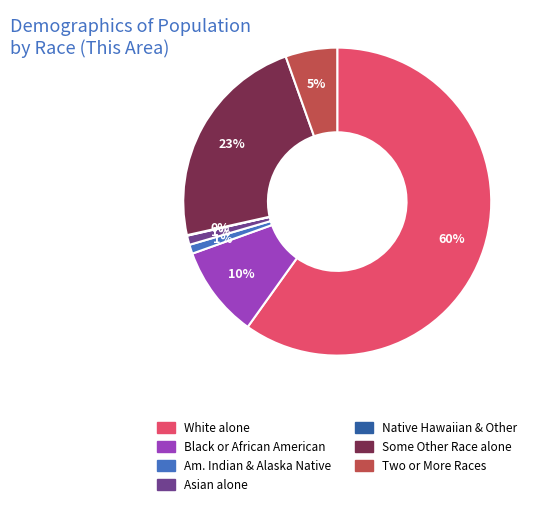

To the nearest percent, what is the difference between the largest and smallest slice percentages?

60%